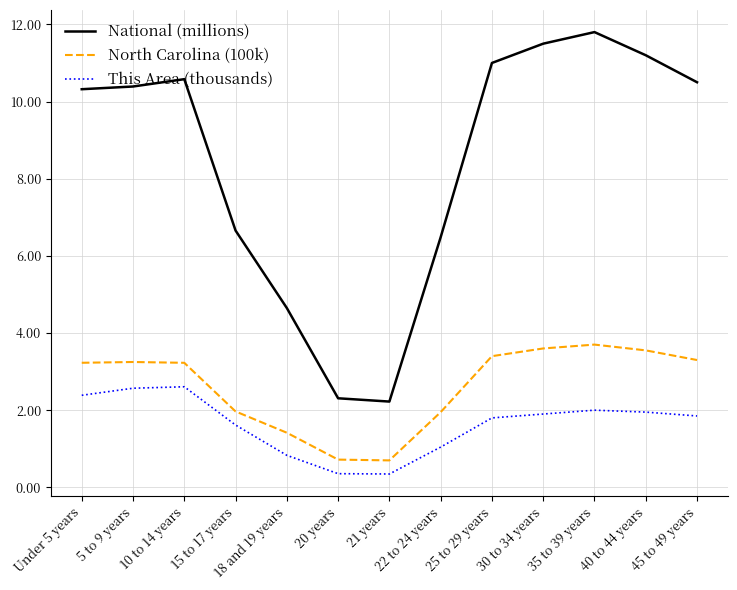

What is the total value across all series at 35 to 39 years?

17.5